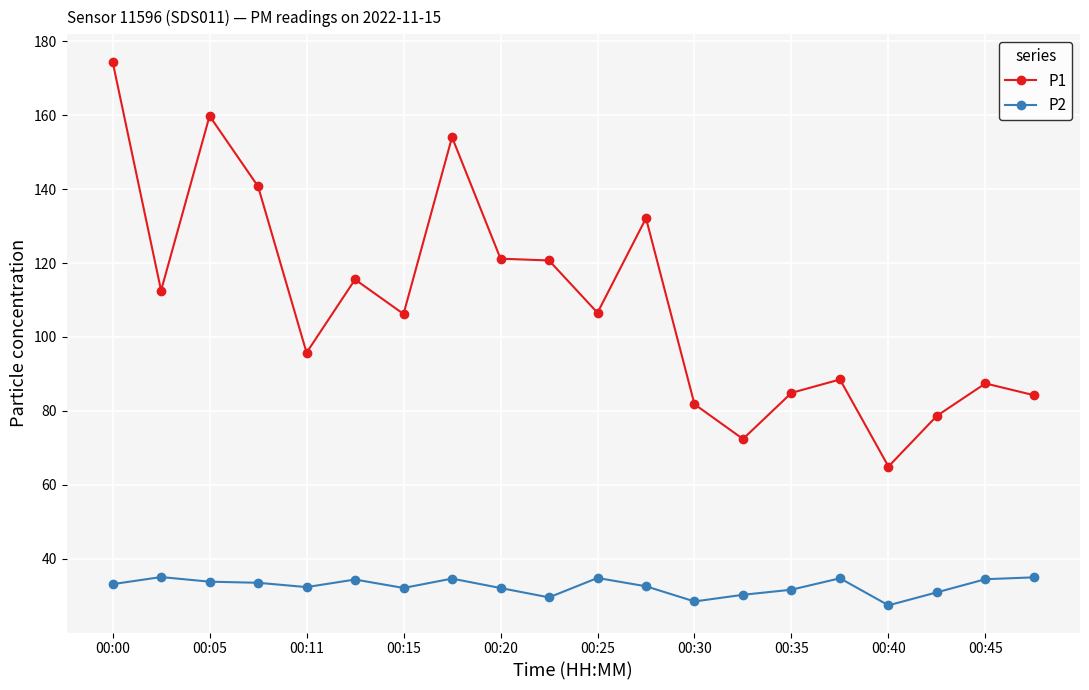

List the series in order of their peak value, lowest first.

P2, P1